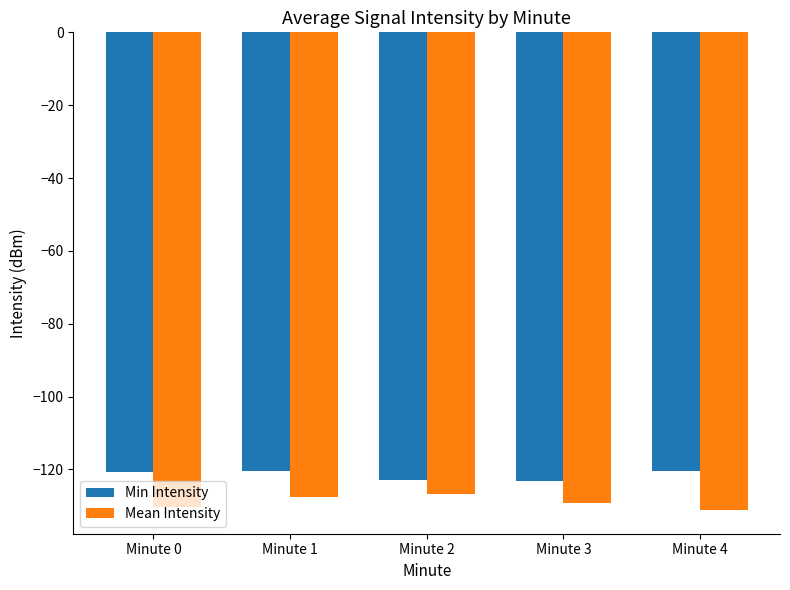

What is the spread (max minus min) of values at Minute 2?

3.9